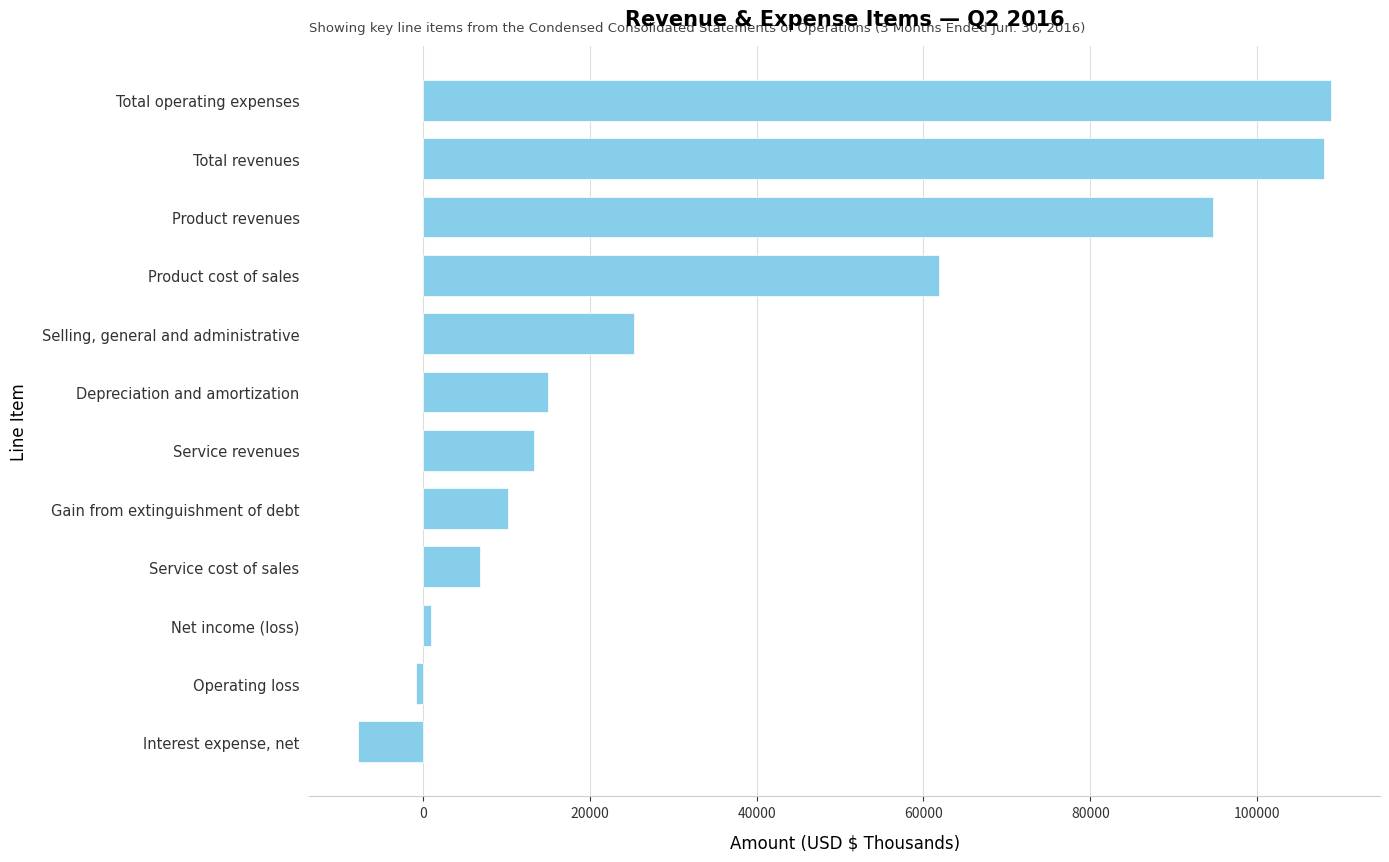

Are the bars horizontal?

Yes